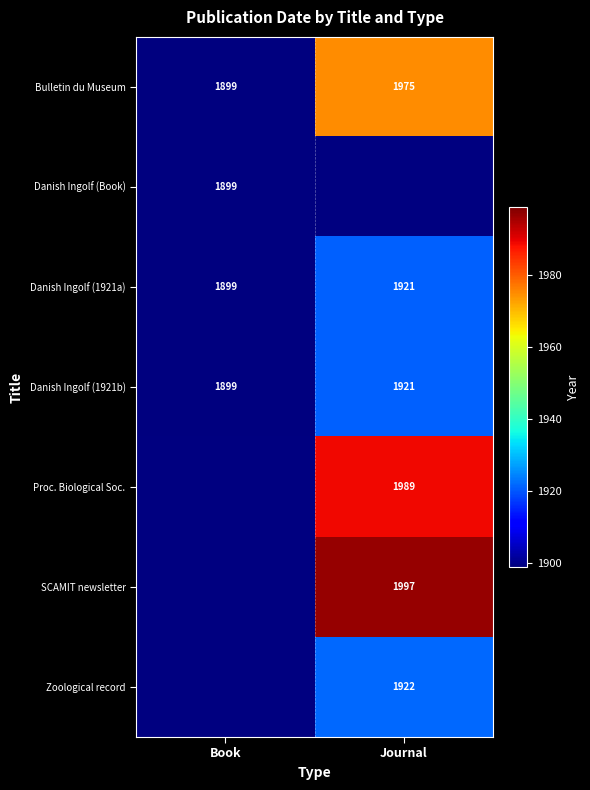

What is the difference between the maximum and minimum values in the Danish Ingolf (1921b) series?

22